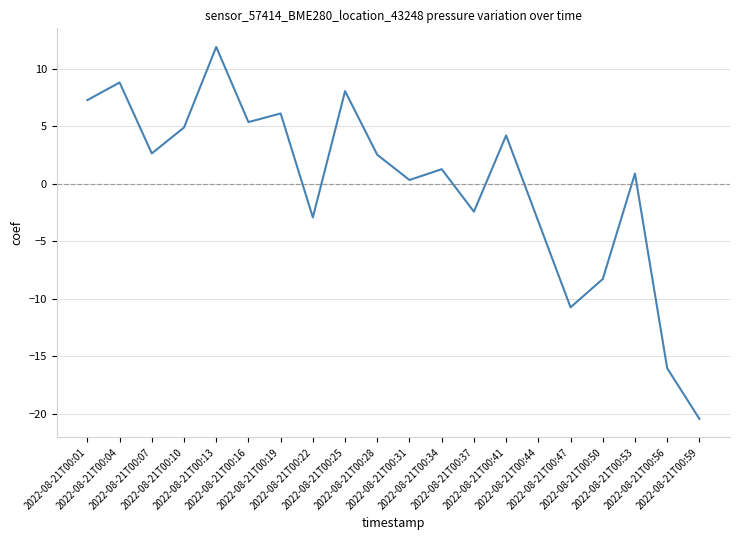

How many categories are shown in the chart?

20